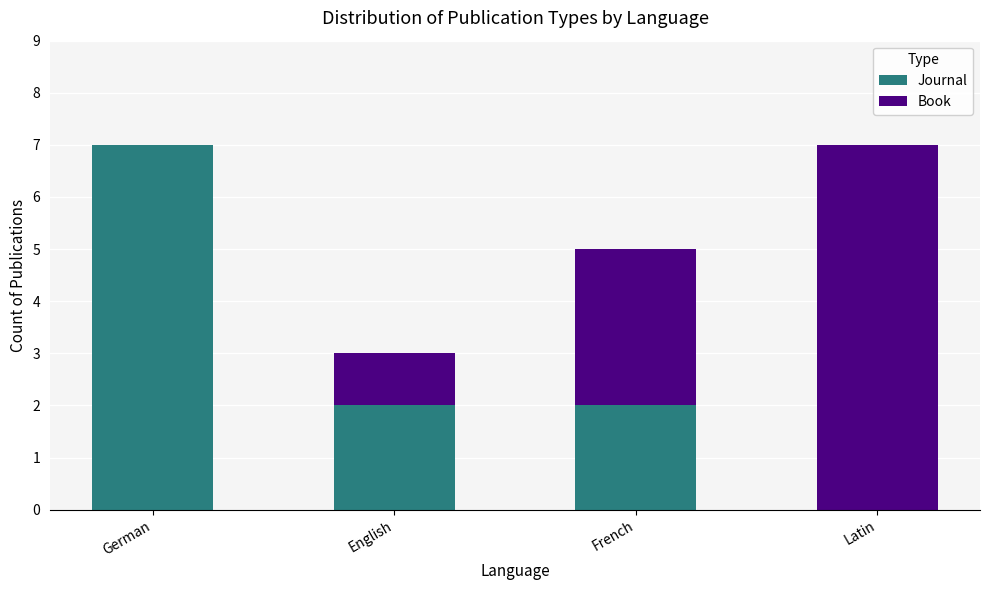

Are the bars horizontal?

No